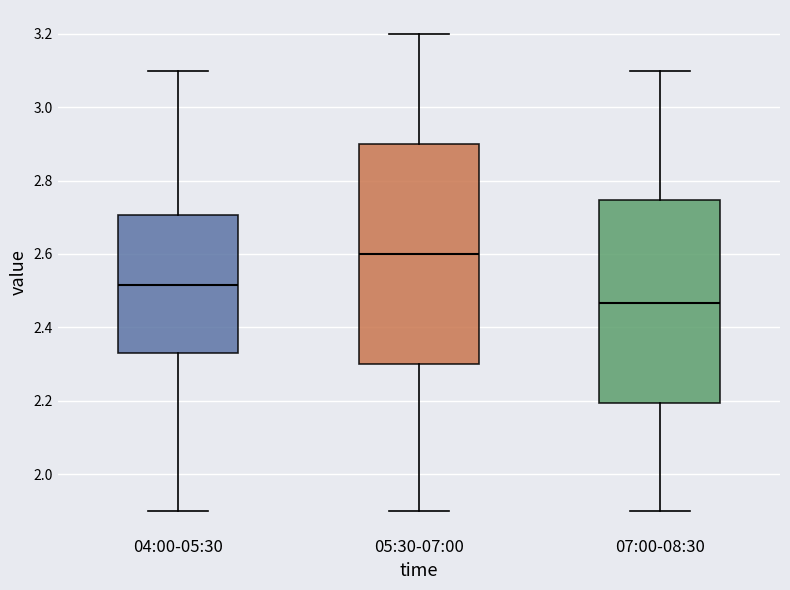

Reading left to right, transcribe this box plot: for each box, give where its median line is, the range the box spans, and where its two whiskers end, as read against the y-axis. The values are not printed on the chart, so give them approximately, as read against the axis.

04:00-05:30: median 2.52, box 2.34 to 2.70, whiskers 1.90 to 3.10
05:30-07:00: median 2.60, box 2.30 to 2.90, whiskers 1.90 to 3.20
07:00-08:30: median 2.46, box 2.20 to 2.74, whiskers 1.90 to 3.10